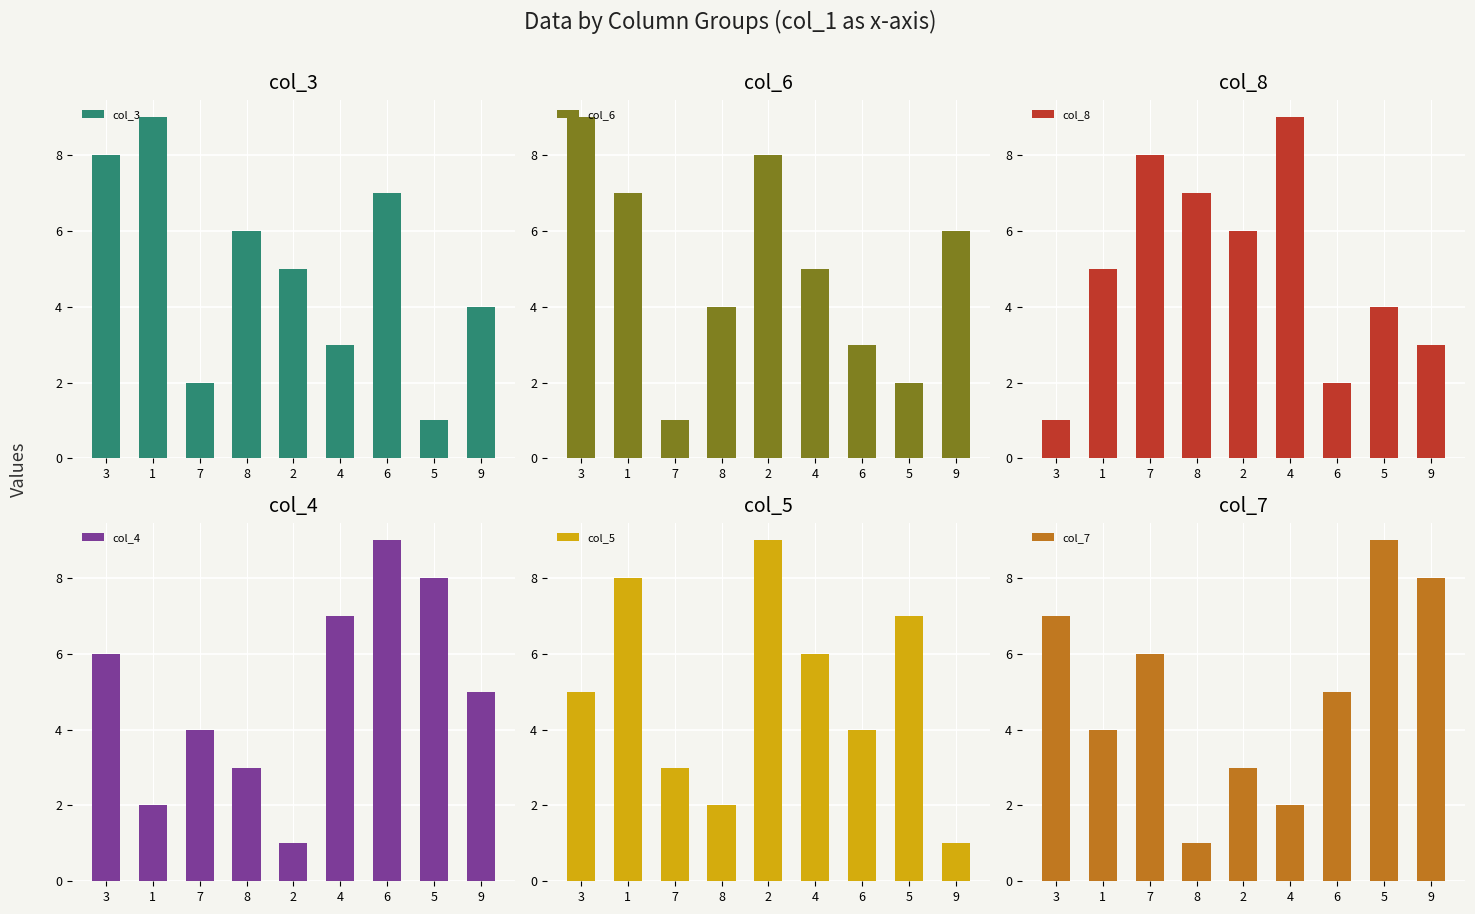

At how many categories does at least one series exceed 5?

9